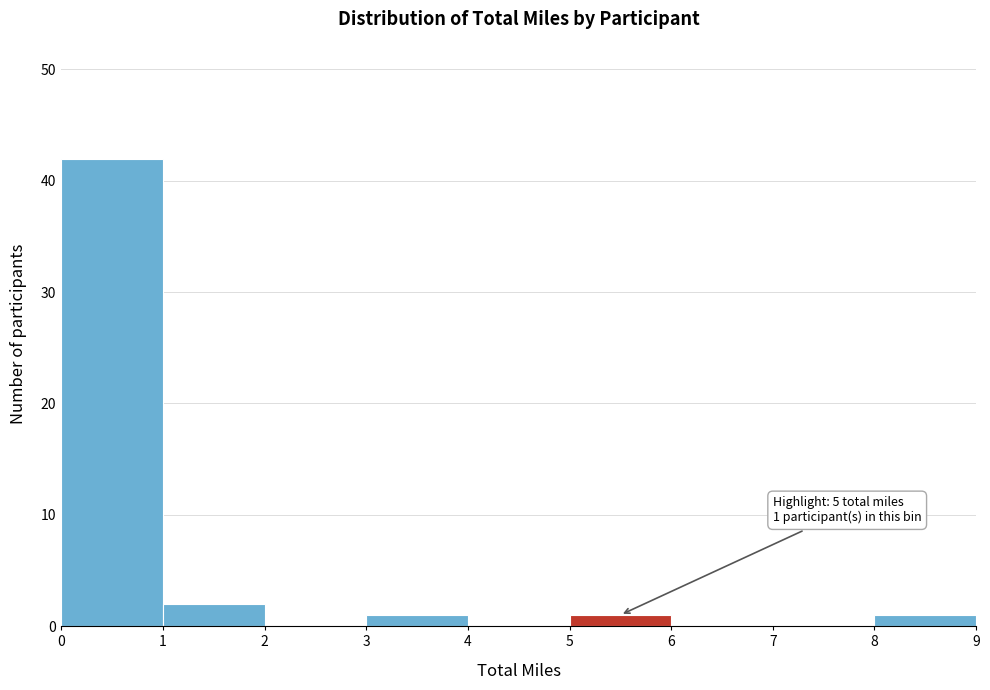

Which range on the x-axis has the tallest bar?

0 to 1